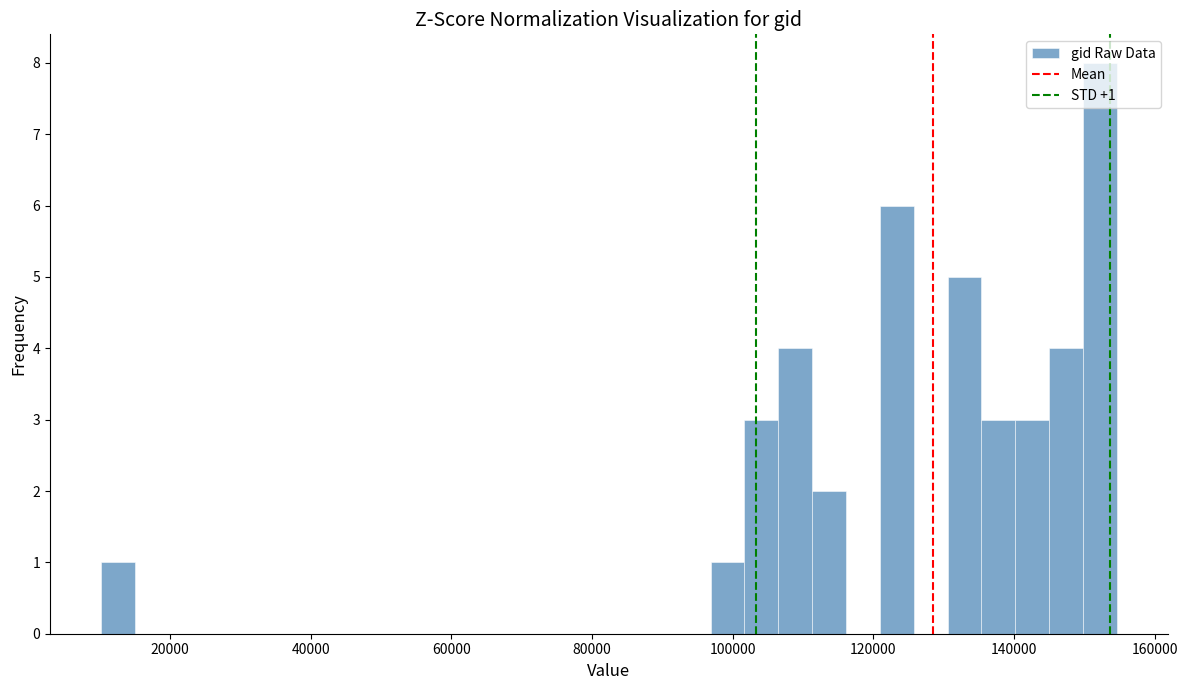

Around what value on the x-axis is the tallest bar? Give the approximate position of its centre, as read against the axis.

152000